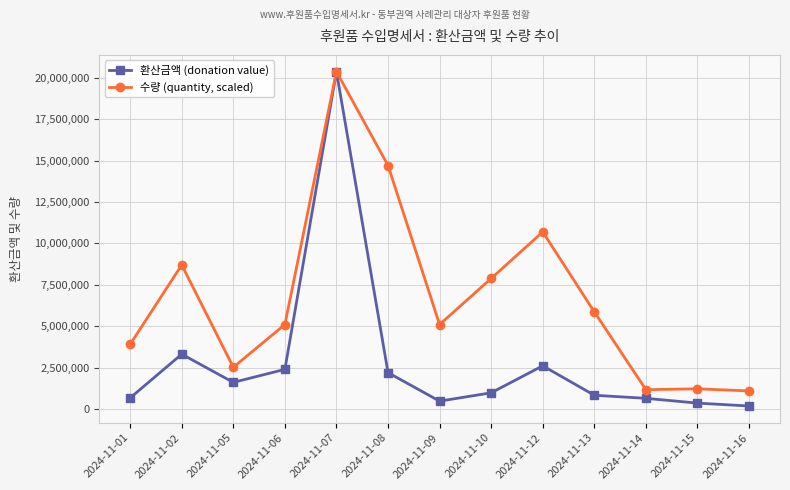

Which series has the largest total across all categories?

수량 (quantity, scaled)